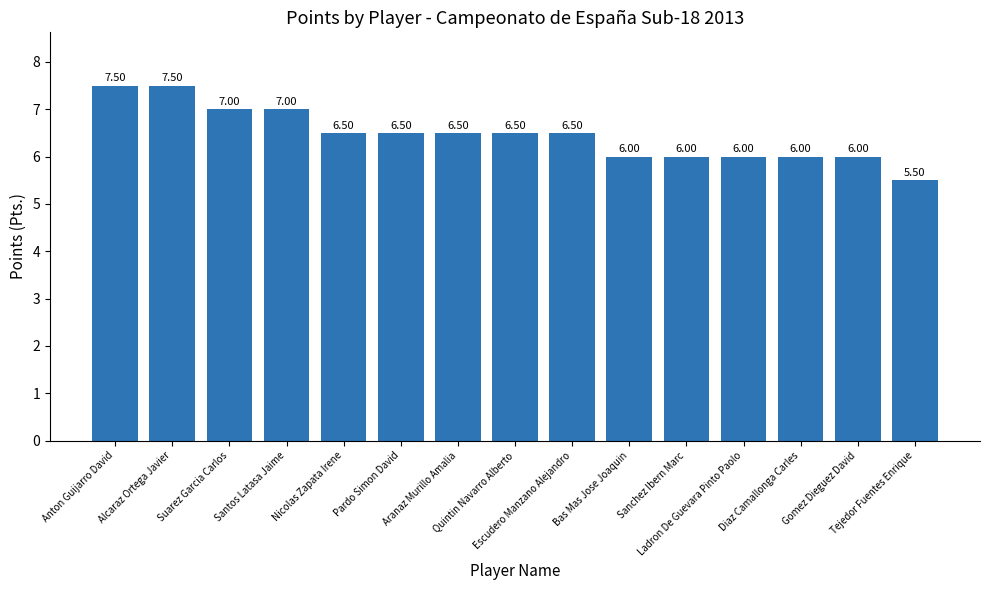

What is the smallest value displayed?

5.5